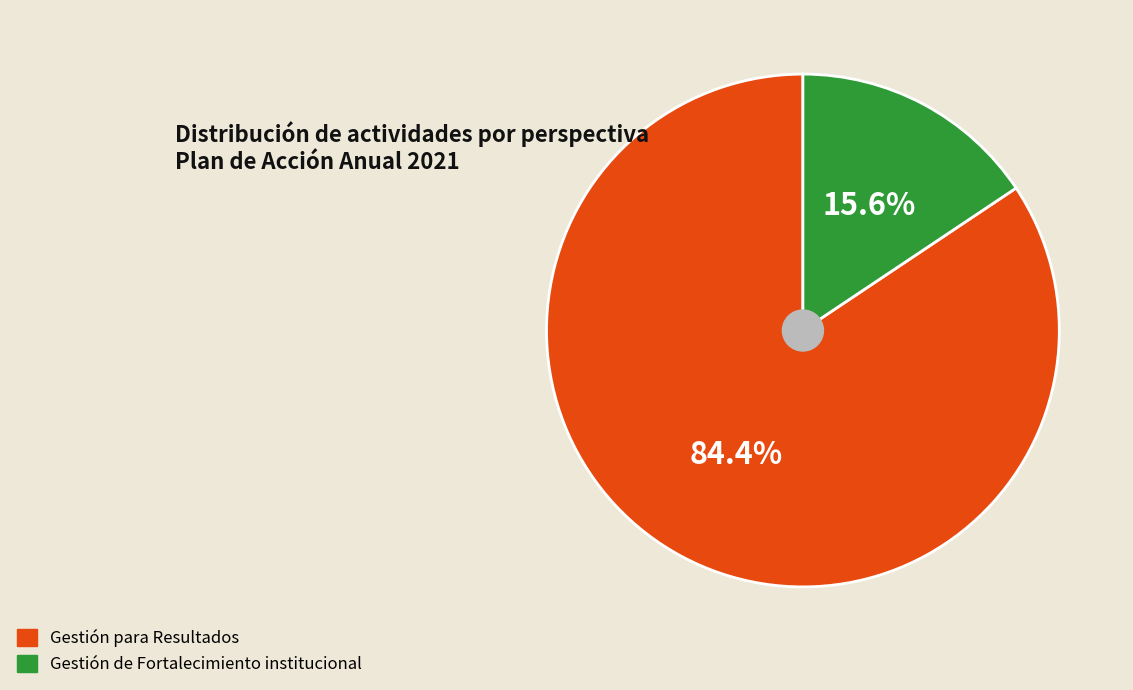

The Gestión de Fortalecimiento institucional slice represents 5% of the pie. True or false?

False